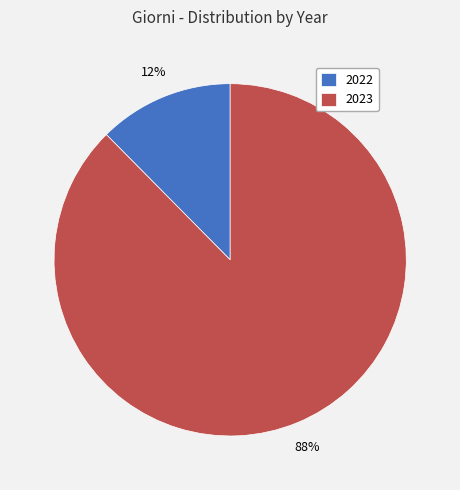

Which category accounts for the majority?

2023